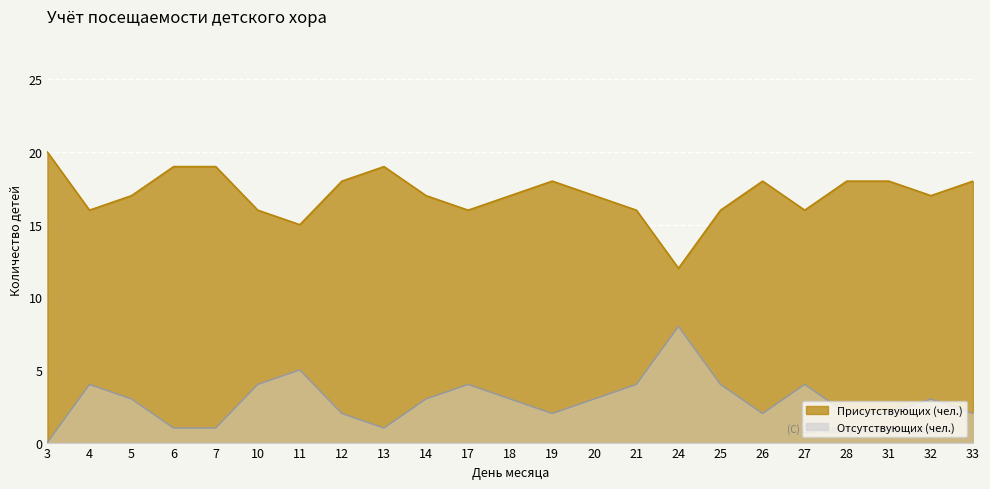

What is the value of the Отсутствующих point at the 21st from the left?

2